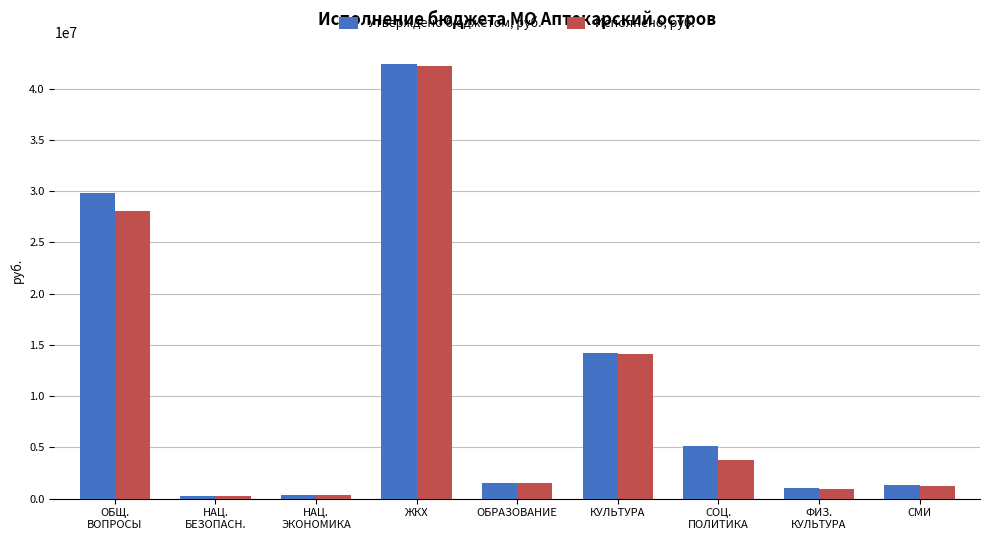

What is the greatest value displayed?

42436000.0